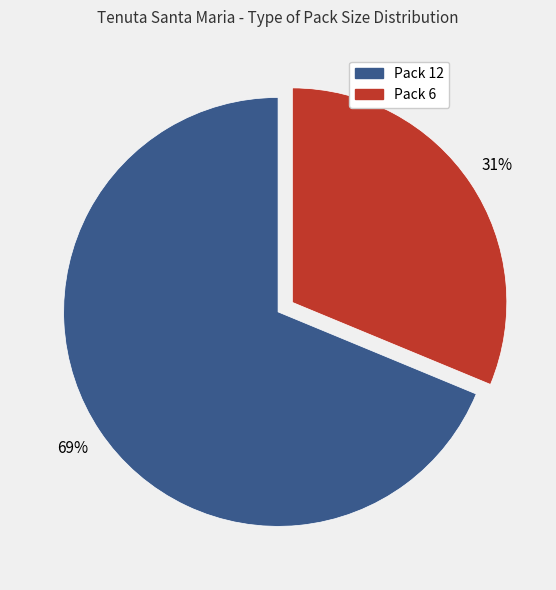

To the nearest percent, what is the average slice percentage?

50%